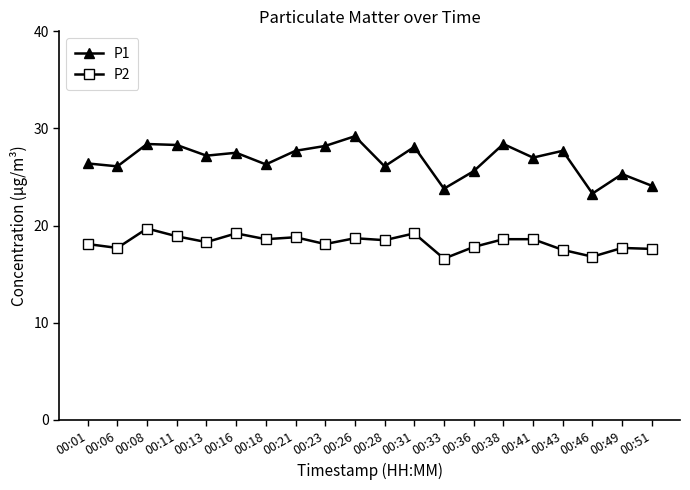

Count the number of categories in the chart.

20